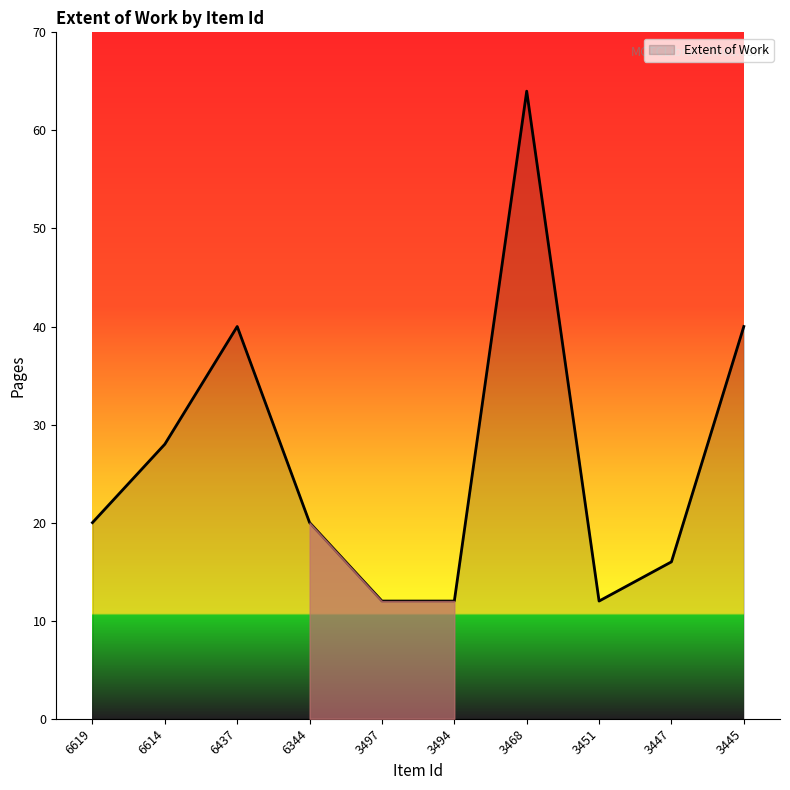

Reading right to left, transcribe all the data shown in this chart.

40	16	12	64	12	12	20	40	28	20